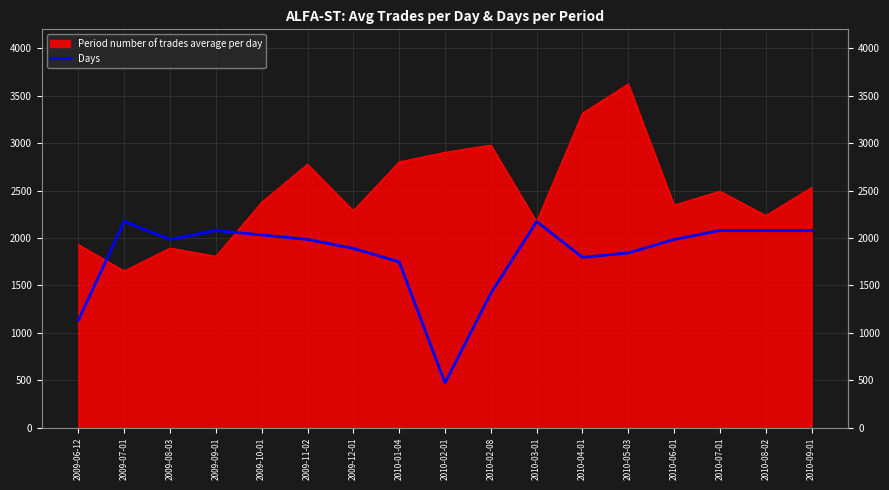

What is the label of the 12th point from the right?

2009-11-02